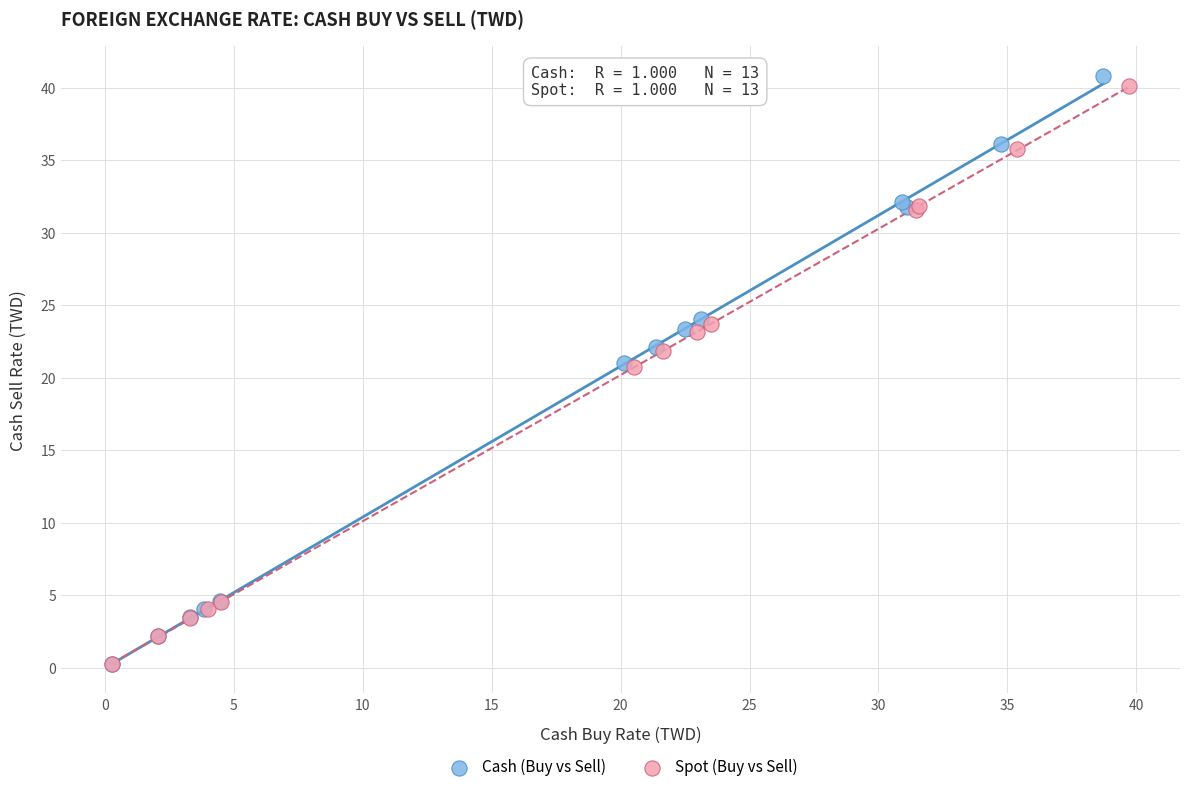

Which series has the largest Y range (max minus min)?

Cash (Buy vs Sell)